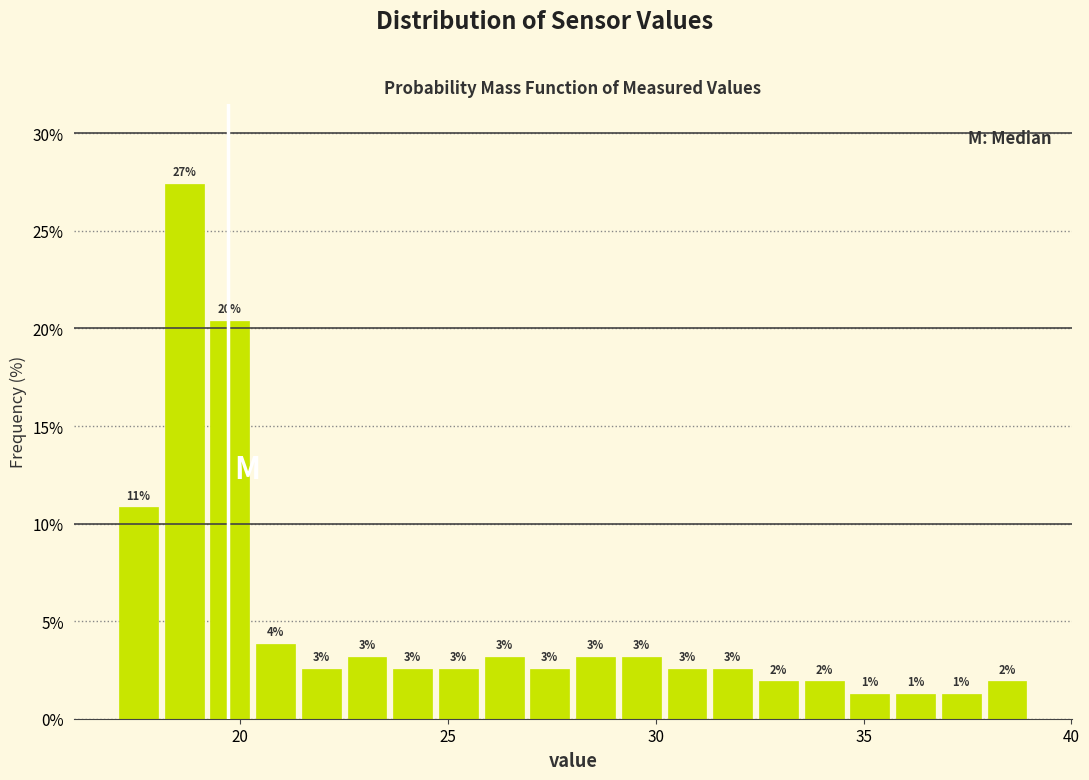

Around what value on the x-axis is the tallest bar? Give the approximate position of its centre, as read against the axis.

18.5